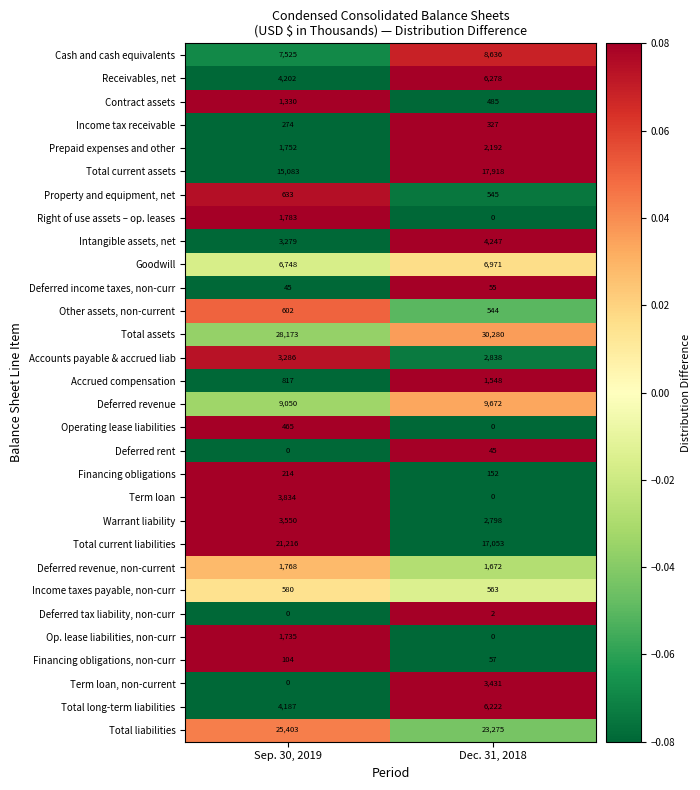

What is the approximate value of Deferred revenue, non-current at Dec. 31, 2018, to the nearest 10?

1670